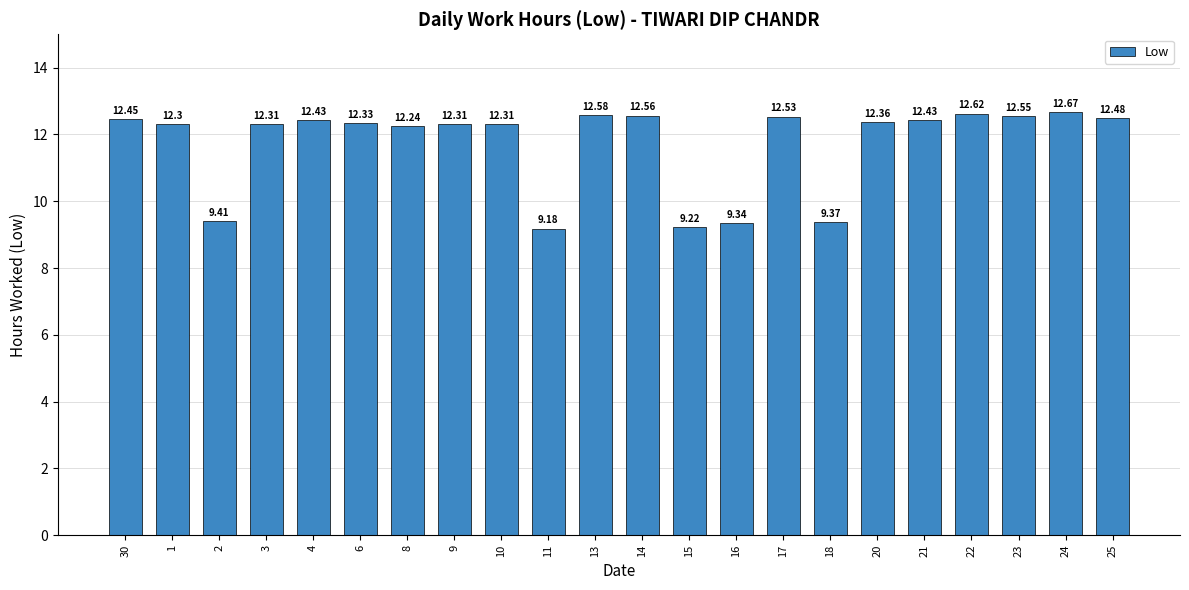

What is the label of the 21st bar from the right?

1